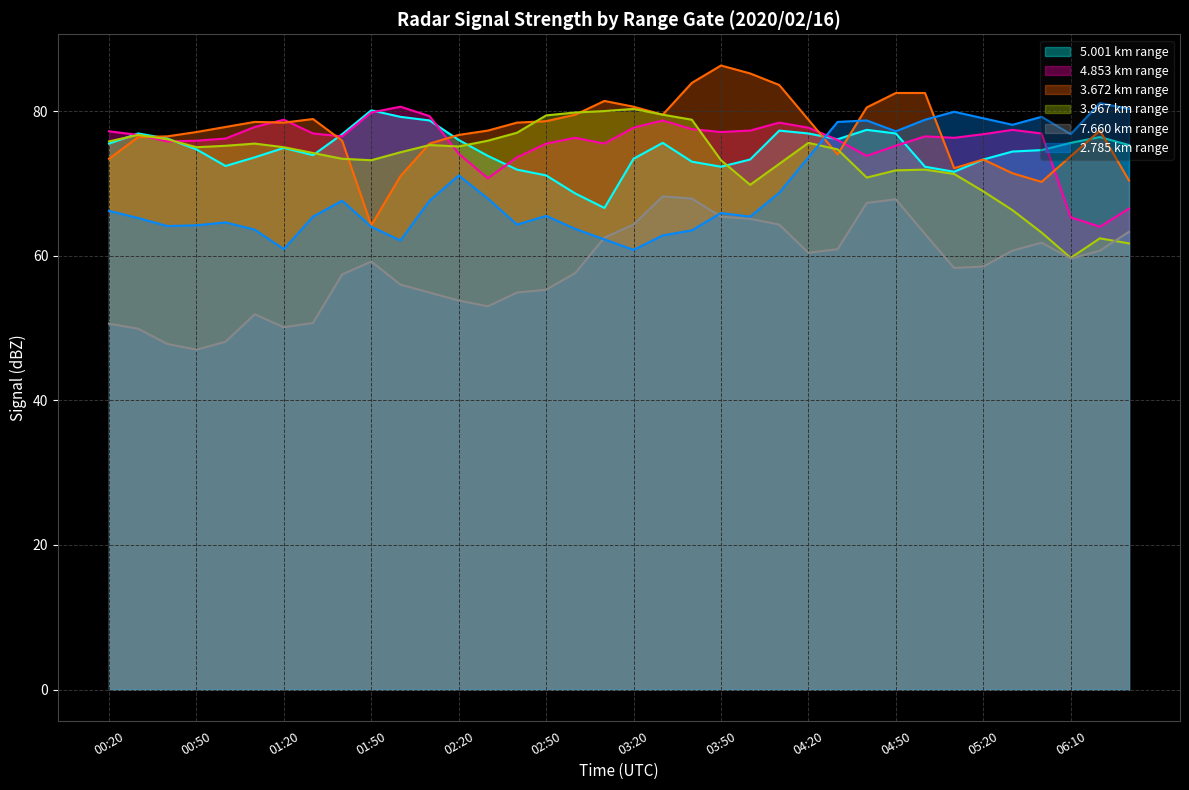

Count the number of data series in this chart.

6